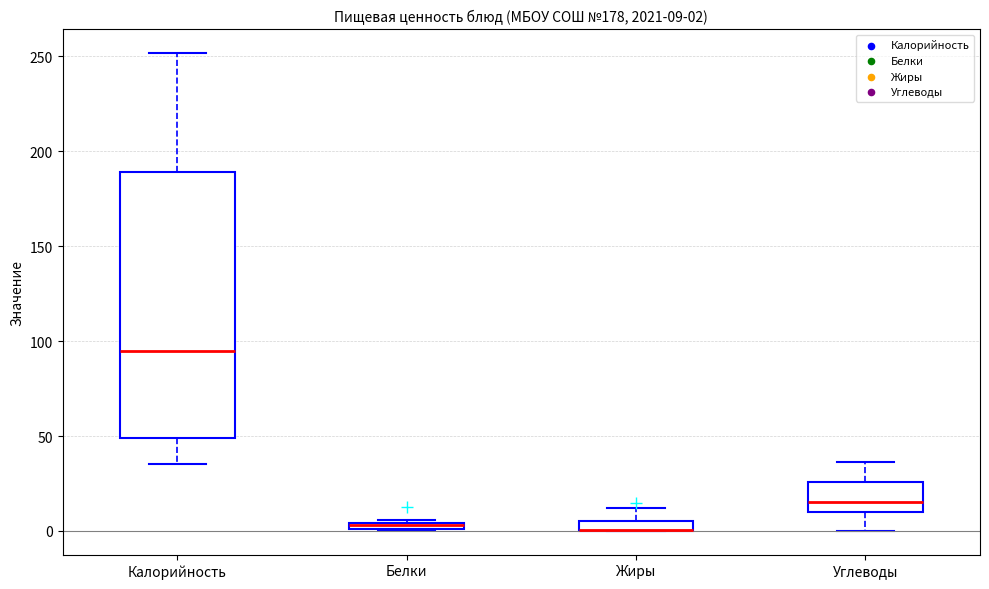

Which box is the tallest, from its lower edge to its upper edge?

Калорийность